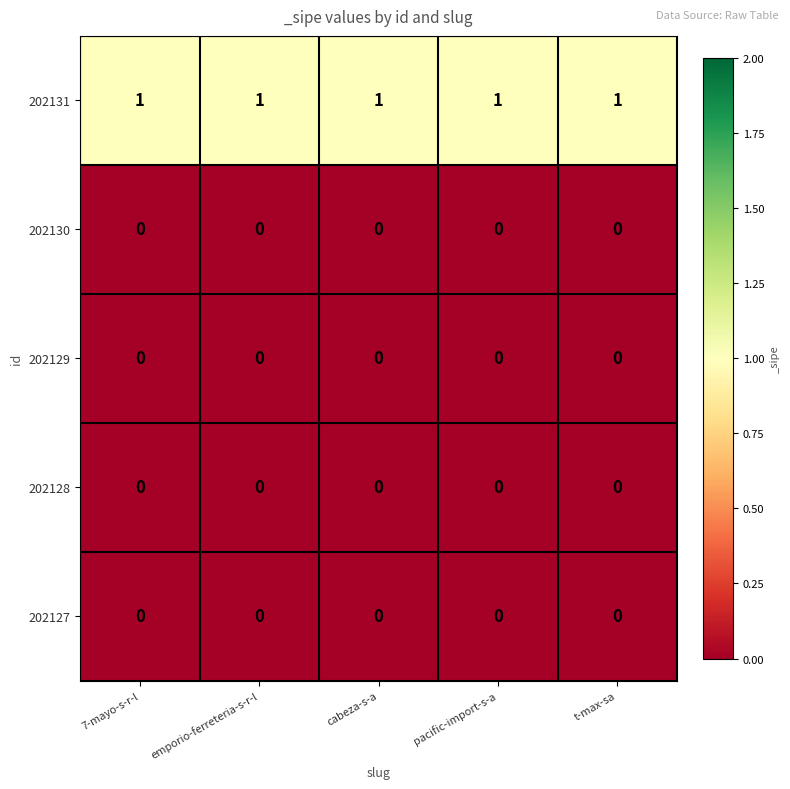

What is the difference between the highest and lowest values at t-max-sa?

1